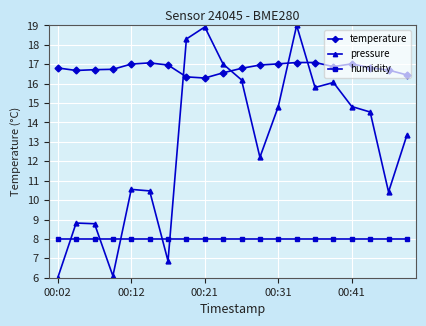

Which series has the largest range (max minus min)?

pressure